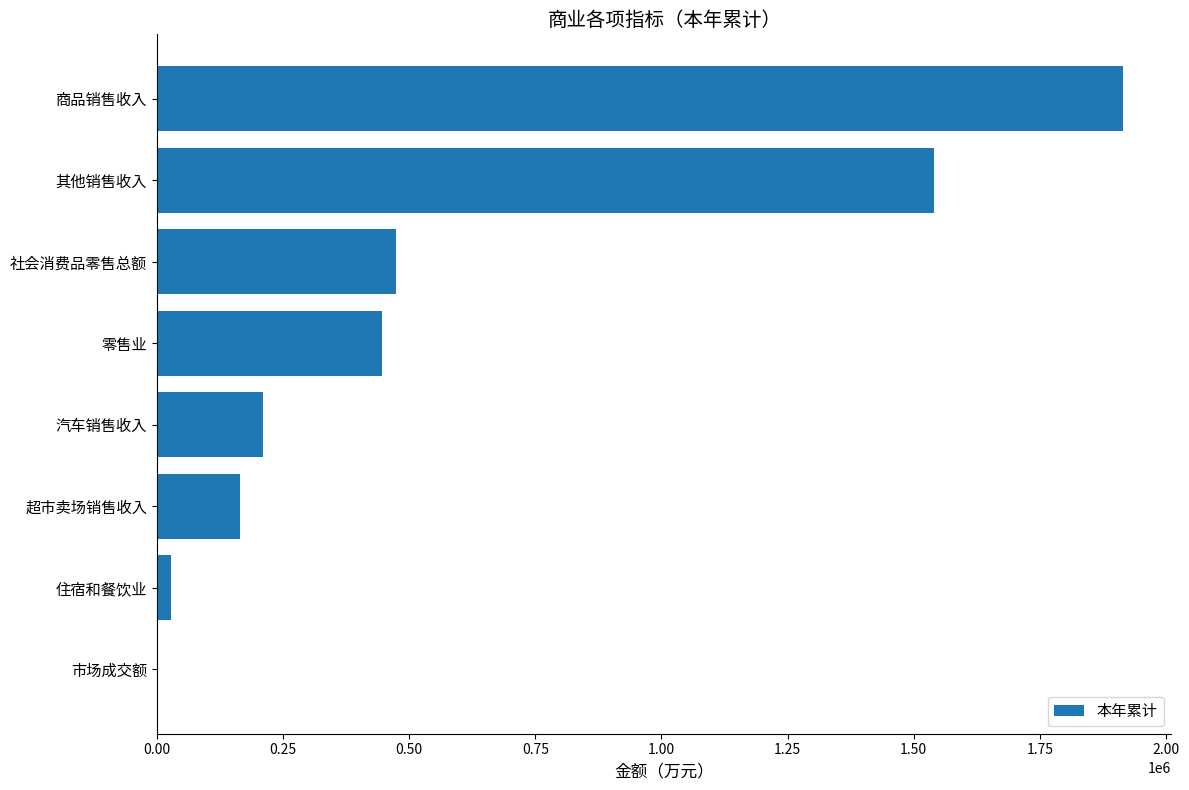

What is the greatest value displayed?

1915051